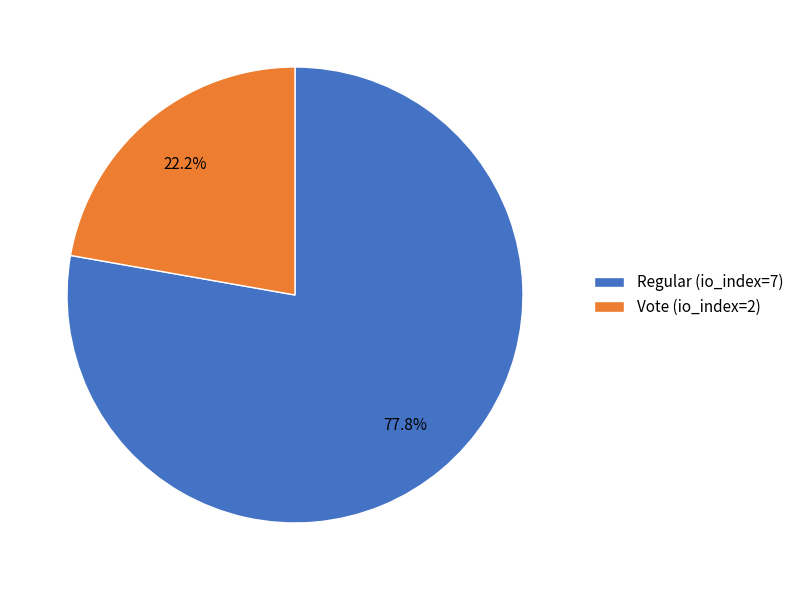

How many segments does this pie chart have?

2